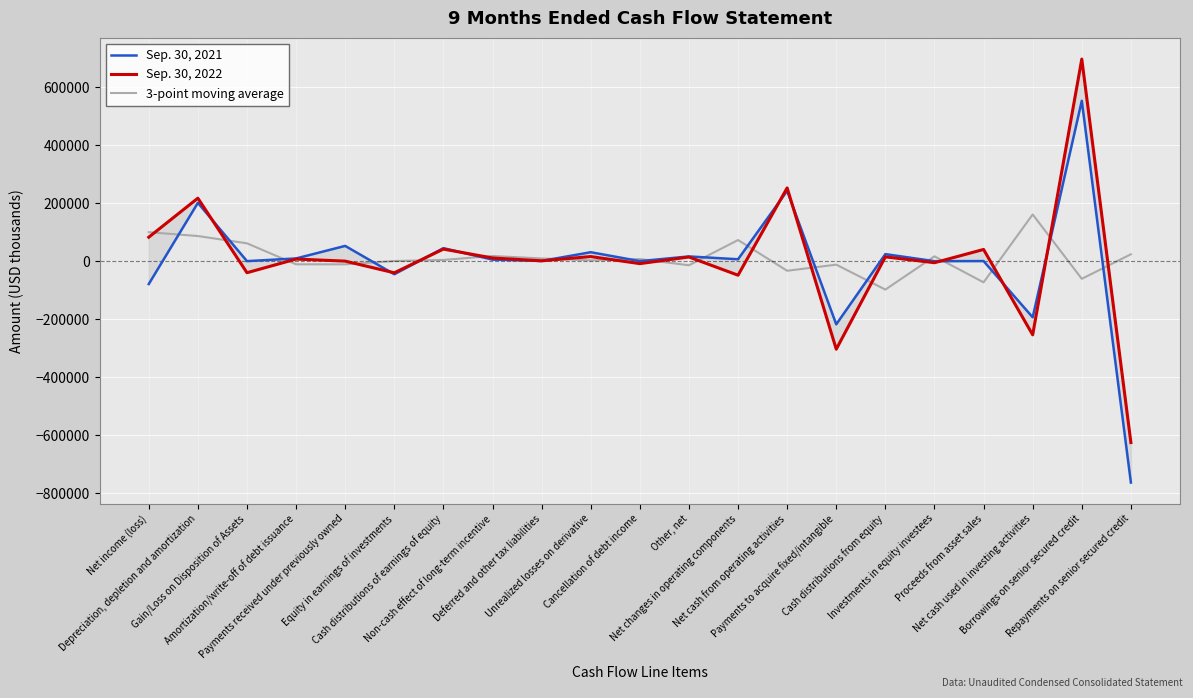

At which category does 3-point moving average reach its first local peak?

Non-cash effect of long-term incentive